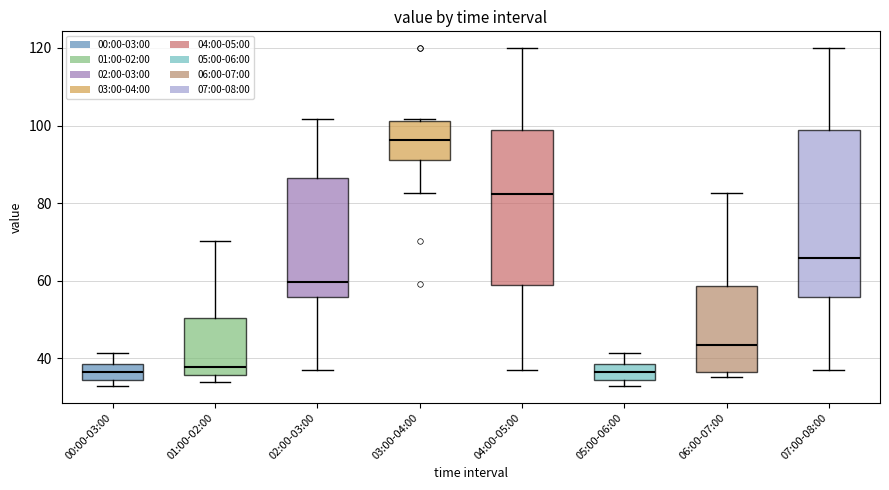

Reading left to right, read every box against the y-axis: the position of its median line, the range the box covers, and the ends of its whiskers. The values are not printed on the chart, so give them approximately, as read against the axis.

00:00-03:00: median 36, box 34 to 38, whiskers 32 to 42
01:00-02:00: median 38, box 36 to 50, whiskers 34 to 70
02:00-03:00: median 60, box 56 to 86, whiskers 36 to 102
03:00-04:00: median 96, box 92 to 102, whiskers 82 to 102
04:00-05:00: median 82, box 58 to 98, whiskers 36 to 120
05:00-06:00: median 36, box 34 to 38, whiskers 32 to 42
06:00-07:00: median 44, box 36 to 58, whiskers 36 (just below the box's lower edge) to 82
07:00-08:00: median 66, box 56 to 98, whiskers 36 to 120